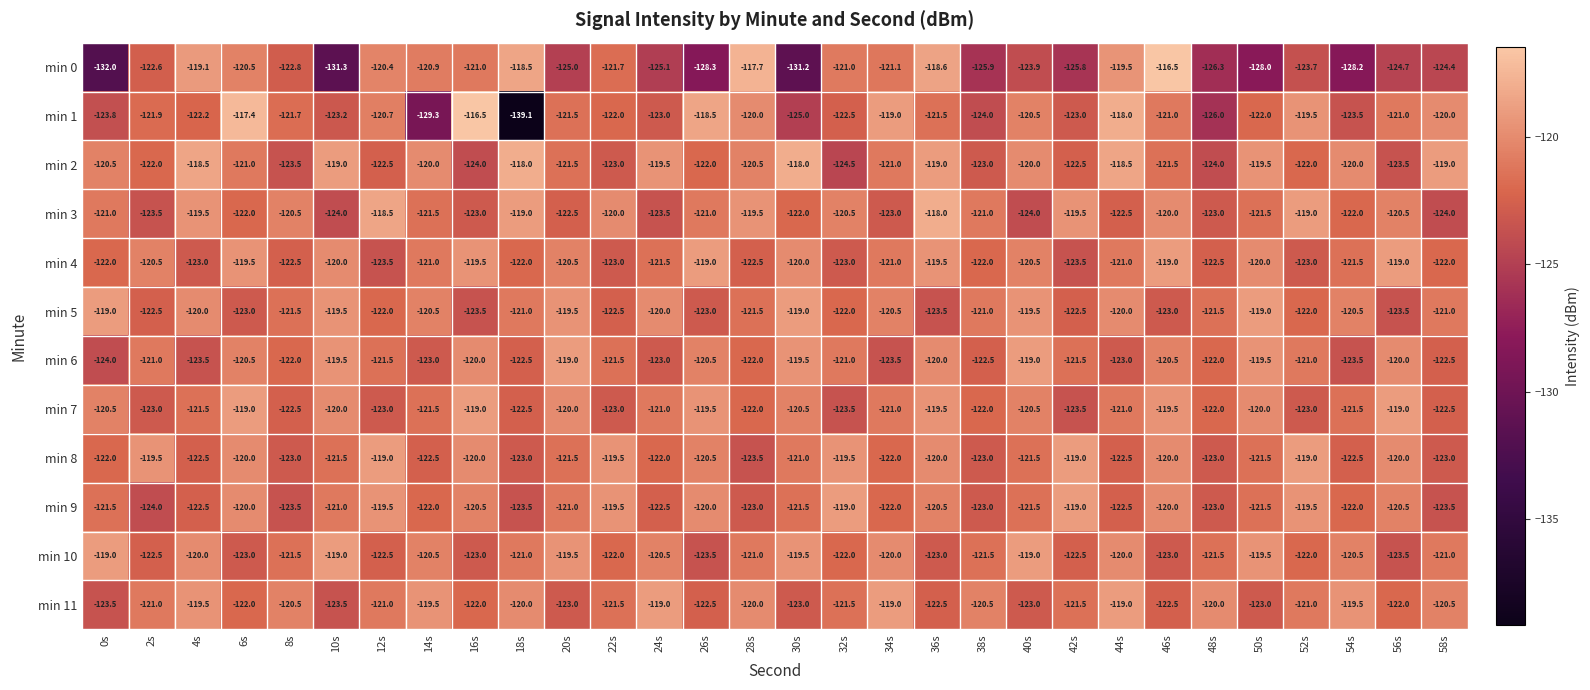

What is the highest value of the min 0 series?

-116.5